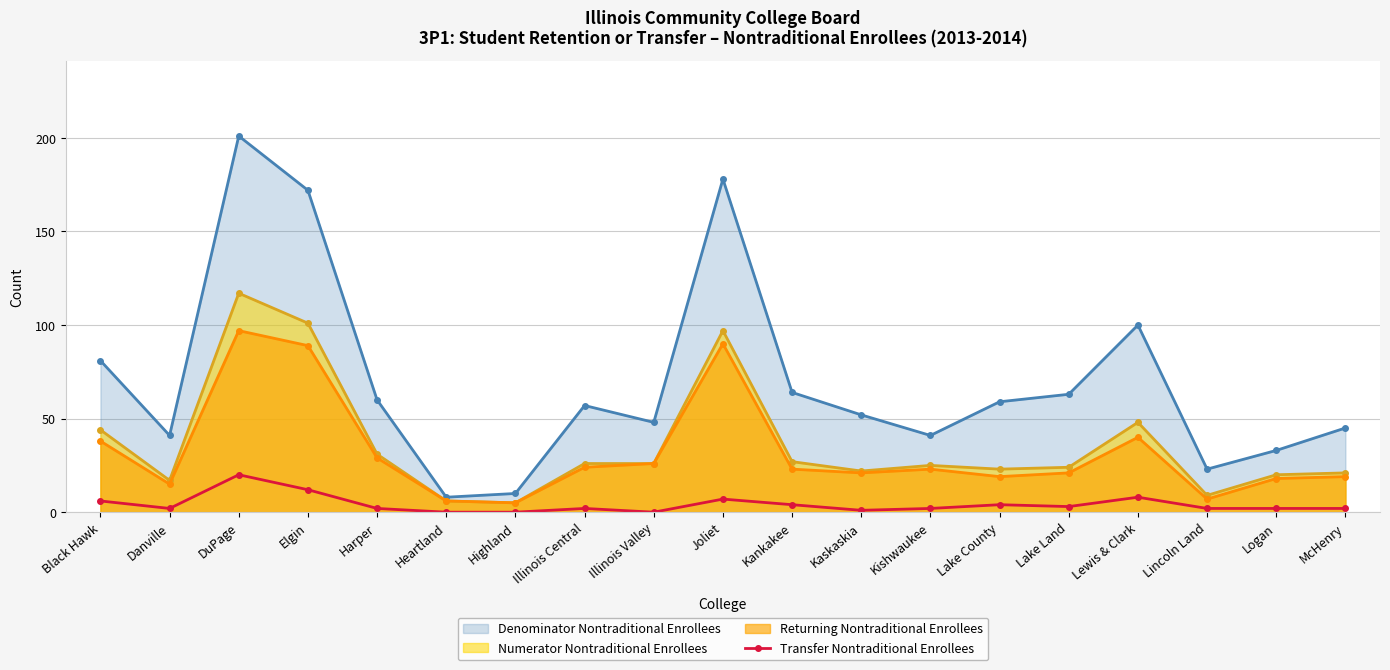

What is the label of the 8th point from the right?

Kaskaskia